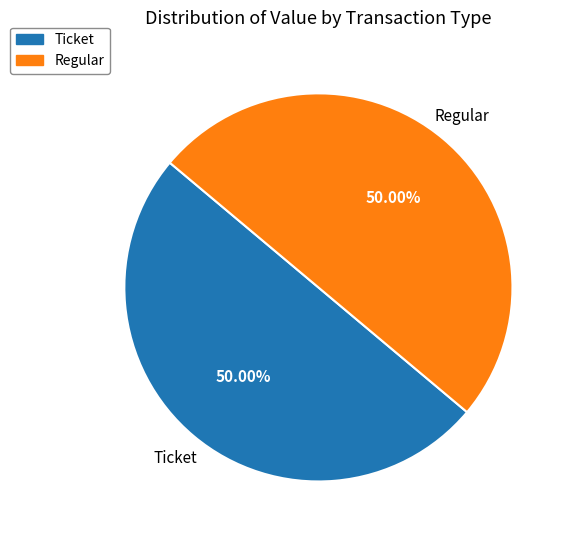

How many segments does this pie chart have?

2